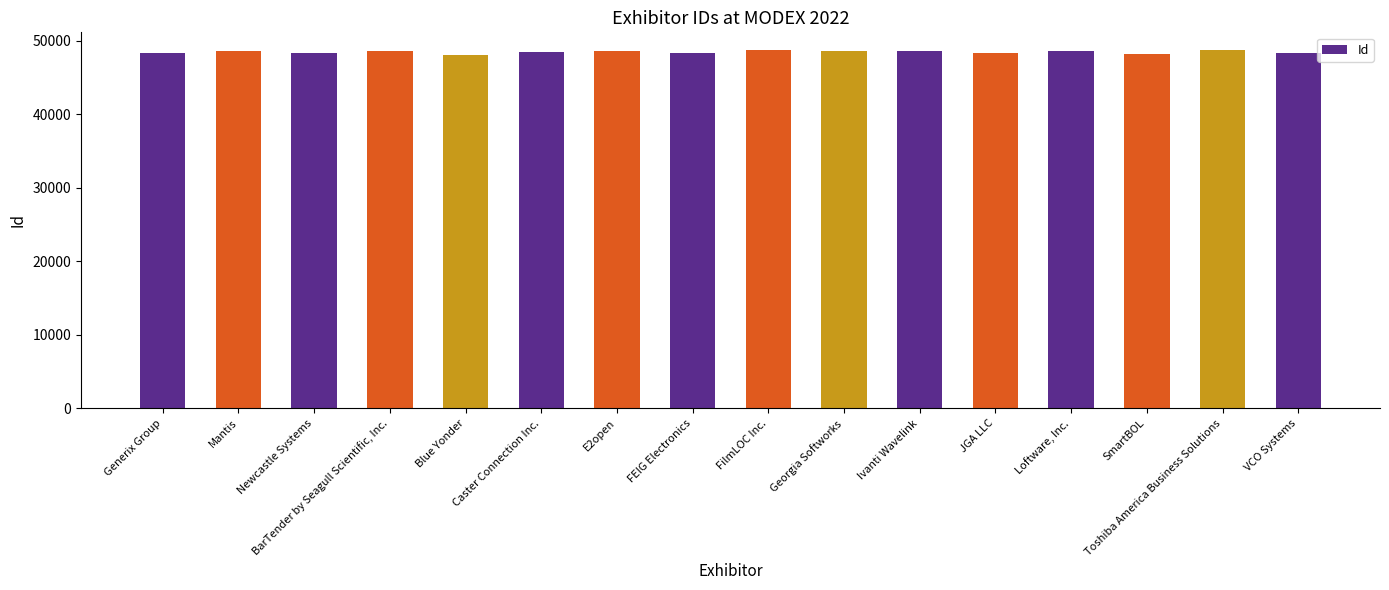

What is the change in value from Newcastle Systems to Blue Yonder?

-171